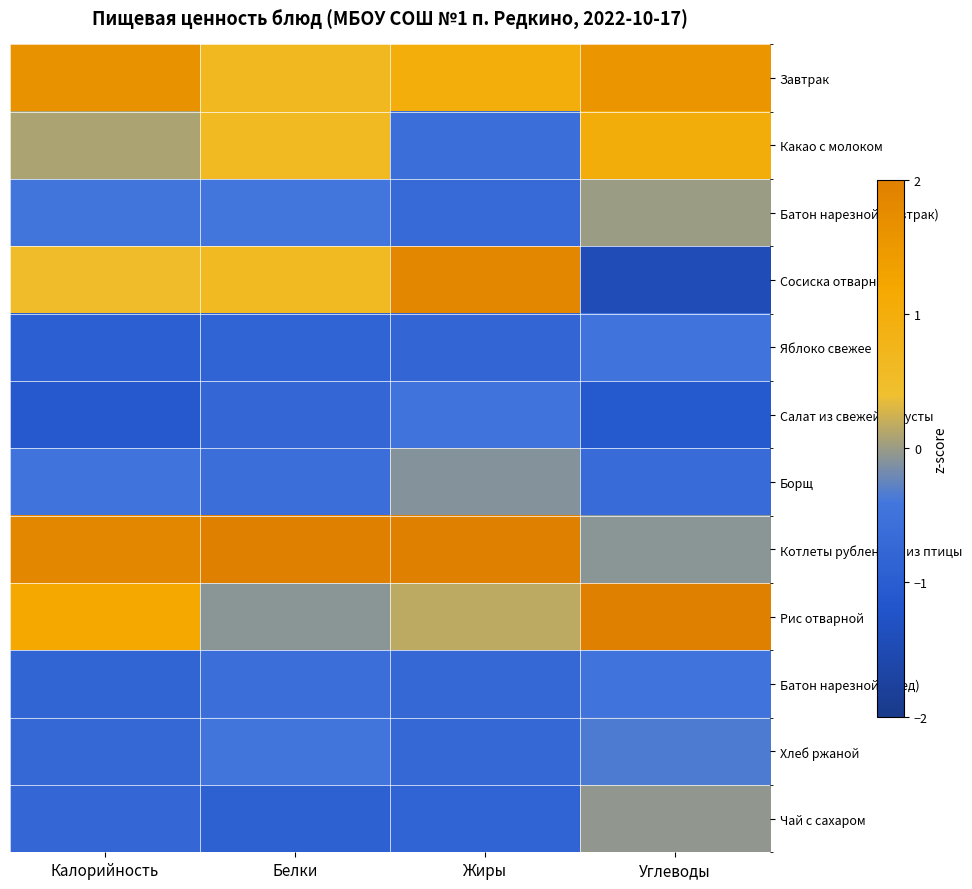

Between Калорийность and Белки, which is larger?

Калорийность